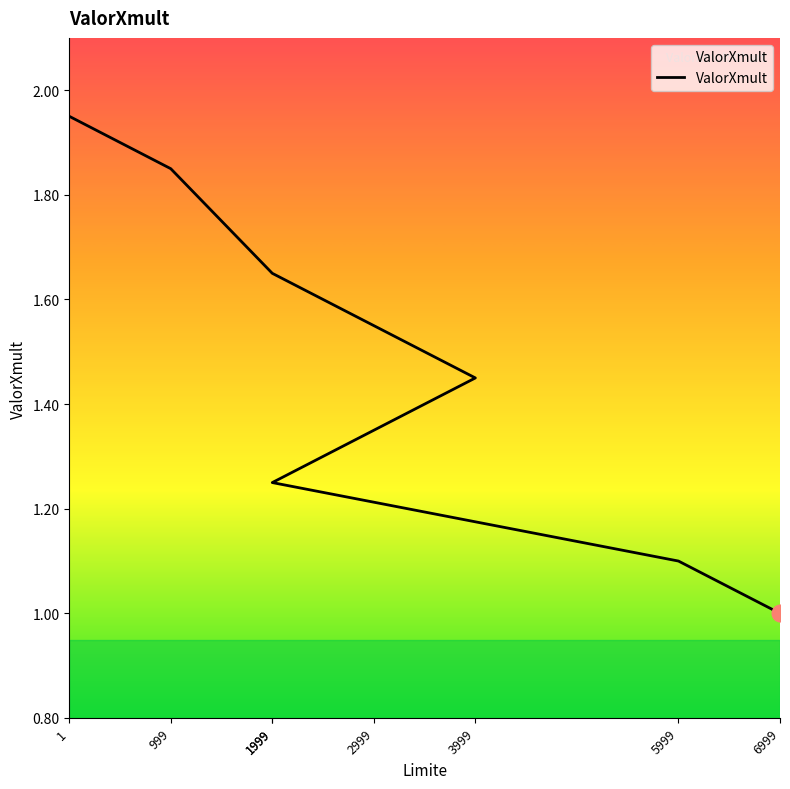

Does the chart display data point markers on the line(s)?

No